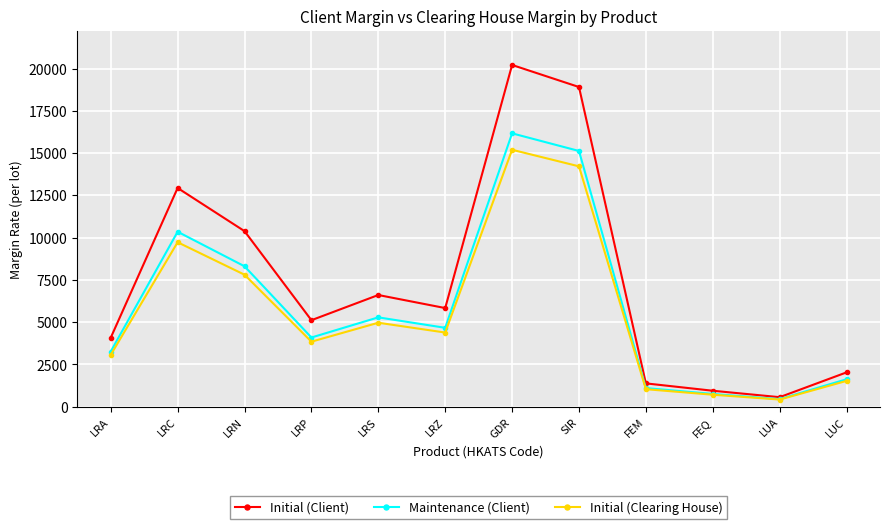

Reading left to right, what are all the values shown in this chart?

Initial (Client): LRA=4083	LRC=12940	LRN=10387	LRP=5120	LRS=6610	LRZ=5838	GDR=20216	SIR=18912	FEM=1383	FEQ=948	LUA=567	LUC=2034
Maintenance (Client): LRA=3266	LRC=10352	LRN=8309	LRP=4096	LRS=5288	LRZ=4670	GDR=16172	SIR=15129	FEM=1106	FEQ=758	LUA=453	LUC=1627
Initial (Clearing House): LRA=3070	LRC=9730	LRN=7810	LRP=3850	LRS=4970	LRZ=4390	GDR=15200	SIR=14220	FEM=1040	FEQ=713	LUA=427	LUC=1530